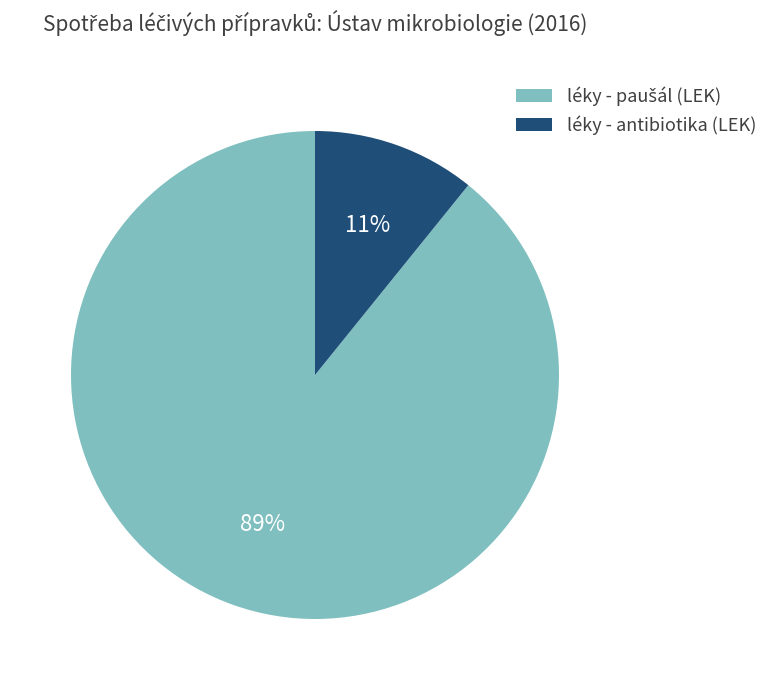

True or false: léky - antibiotika (LEK) accounts for 11% of the total.

True